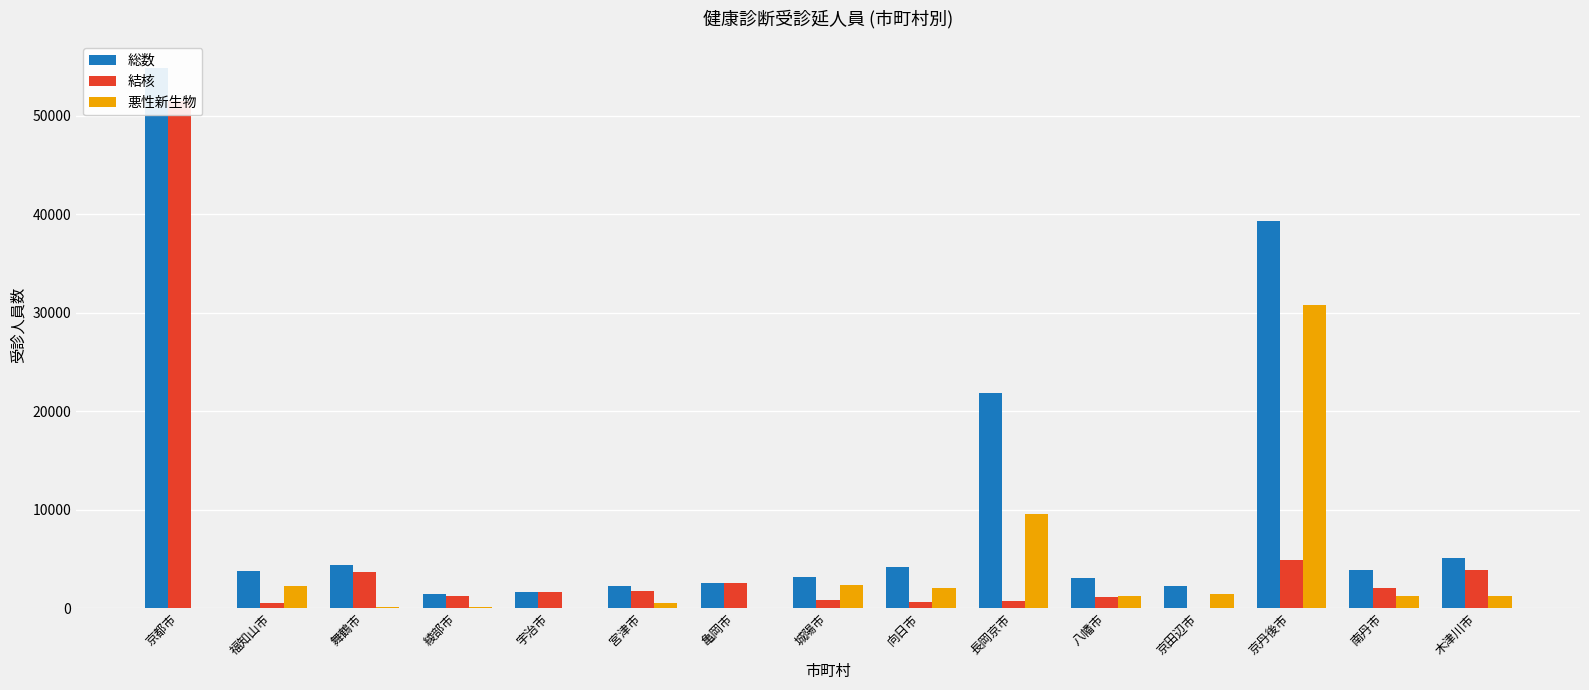

How many groups of bars are there?

15